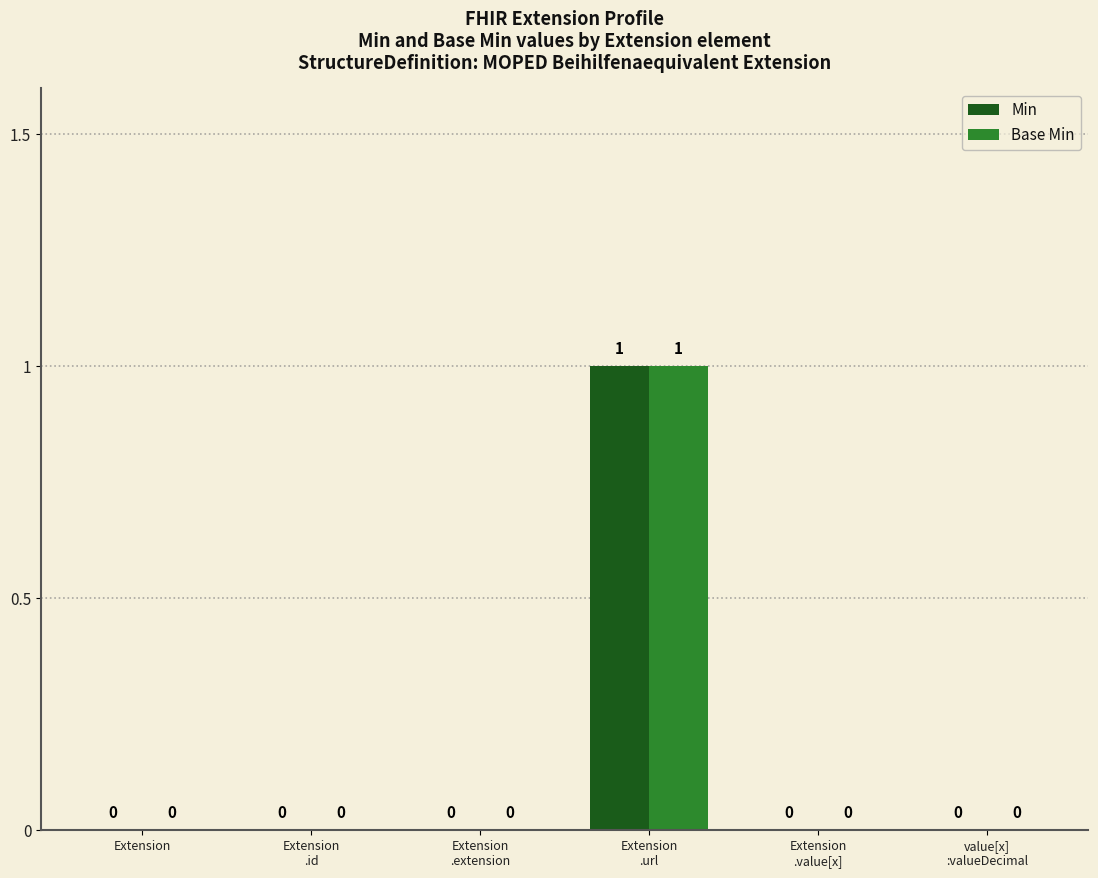

How many Base Min values are between 0 and 1?

6